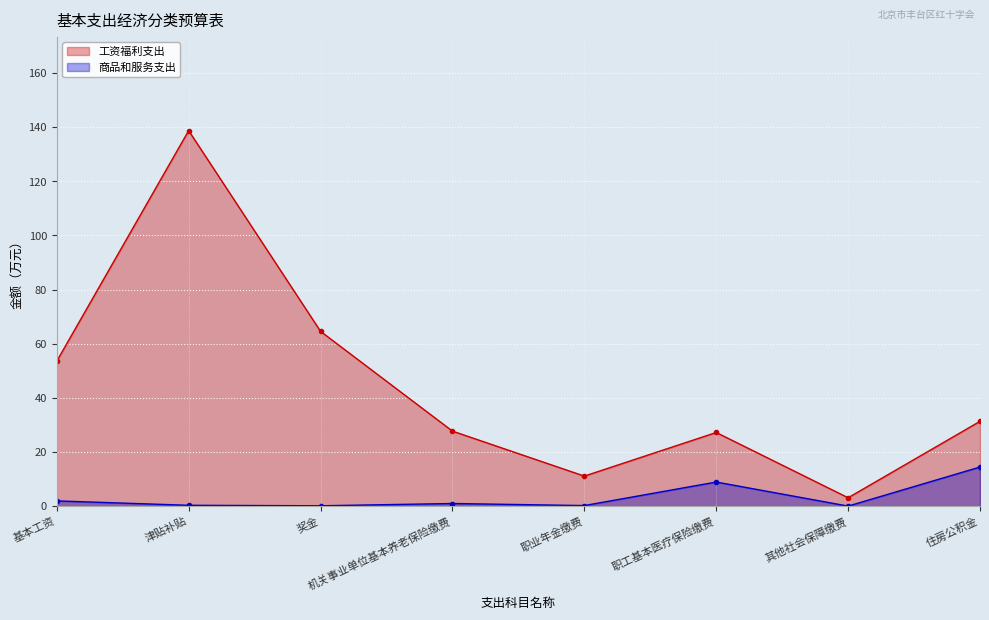

The value at 其他社会保障缴费 is 3.1. True or false?

True